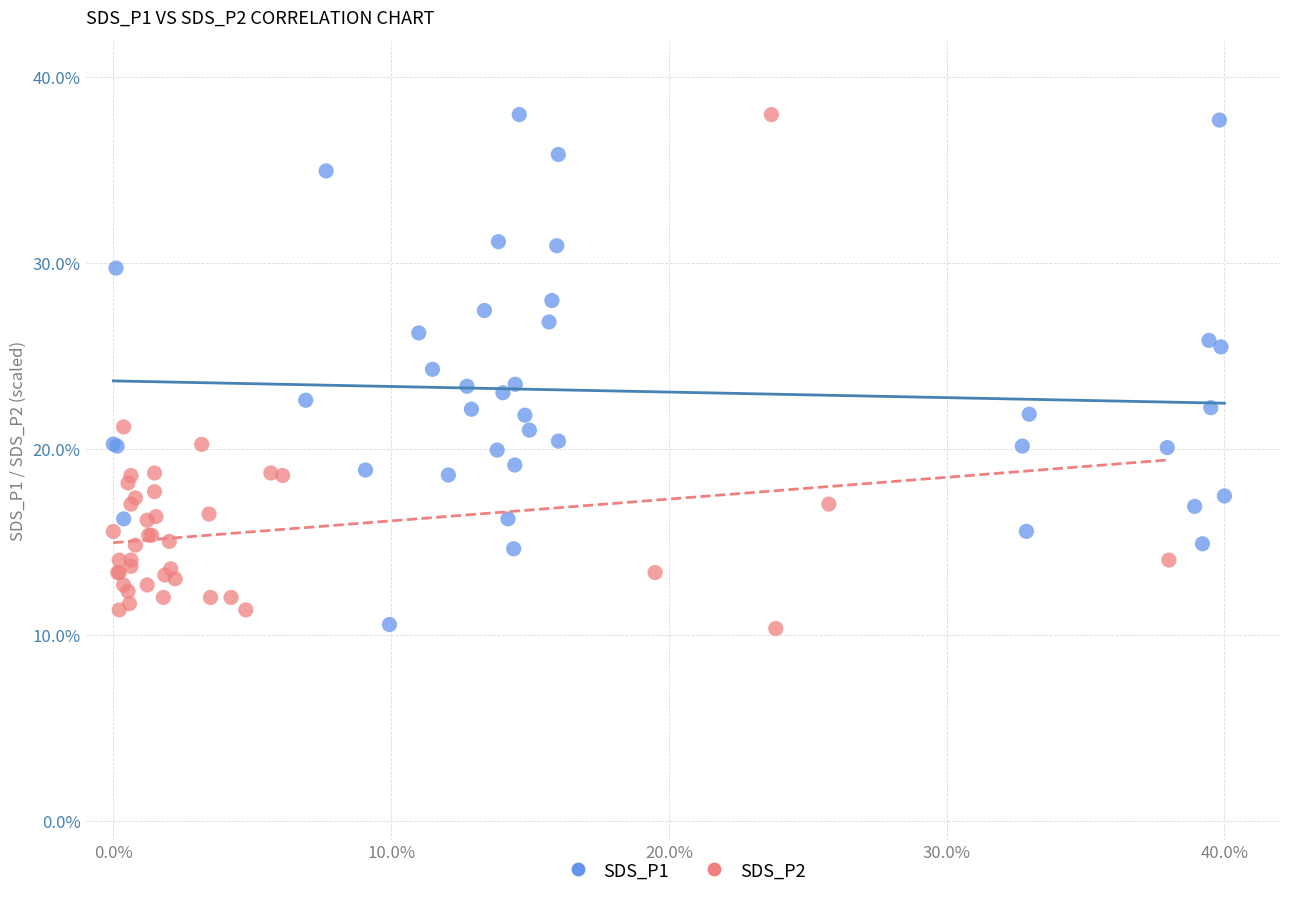

What are all the series names shown in the legend?

SDS_P1, SDS_P2